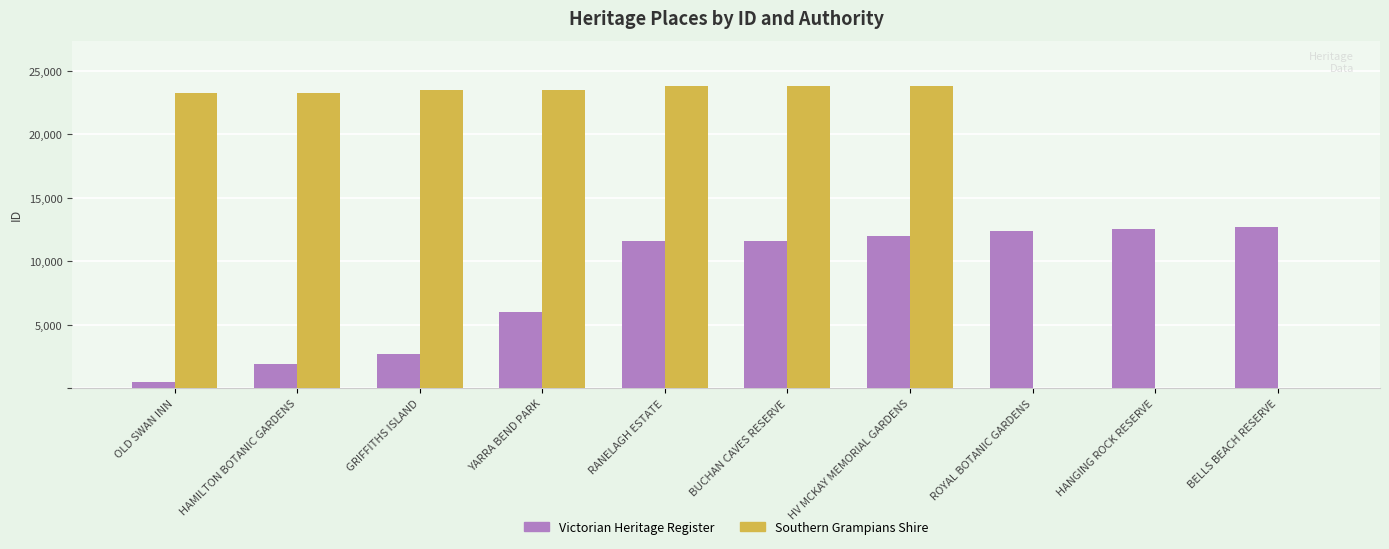

What is the maximum value shown in the chart?

23790